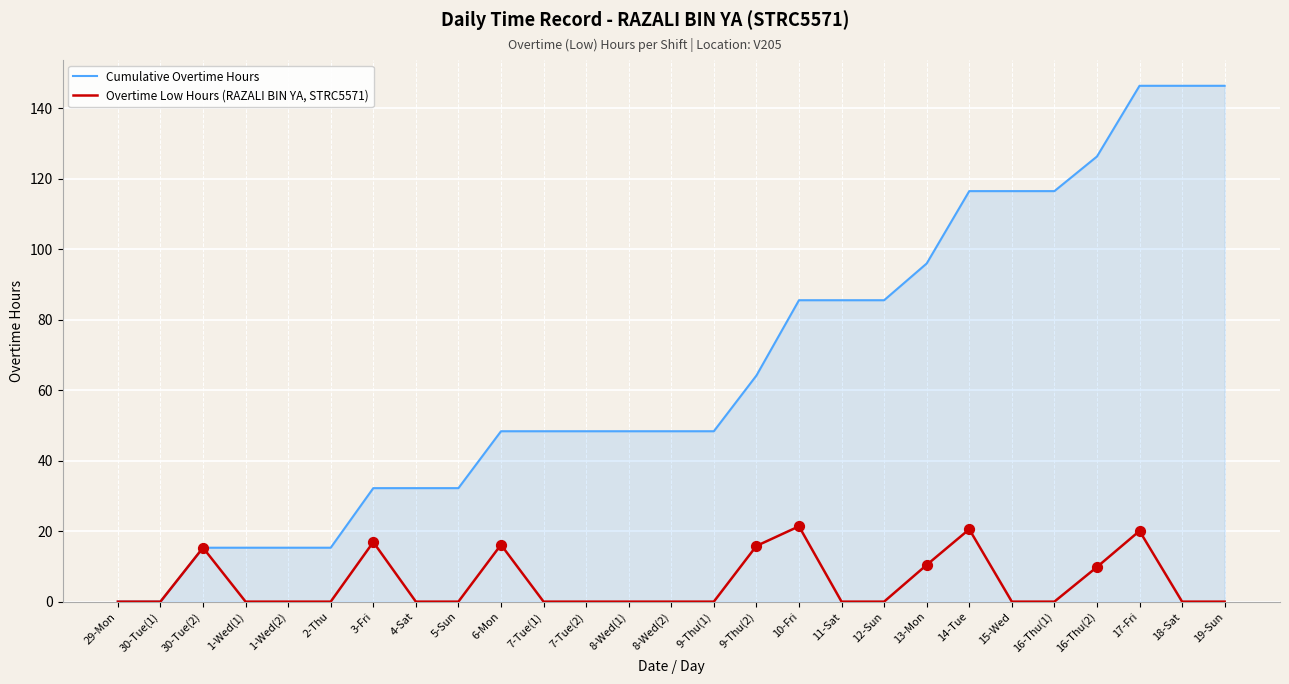

Is the value of Overtime Low Hours (RAZALI BIN YA, STRC5571) at 9-Thu(1) greater than the value of Cumulative Overtime Hours at 7-Tue(1)?

No